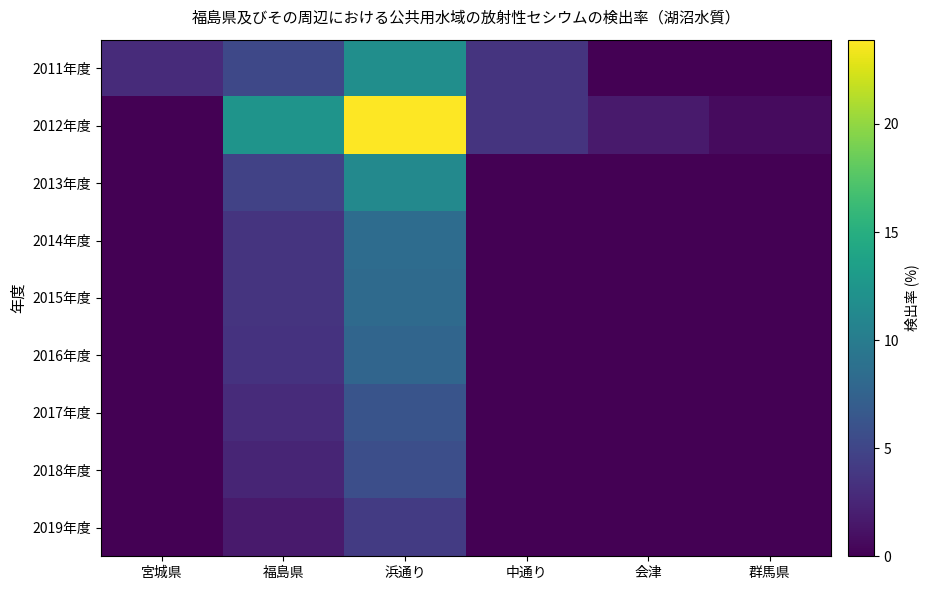

At how many categories does at least one series exceed 2?

4